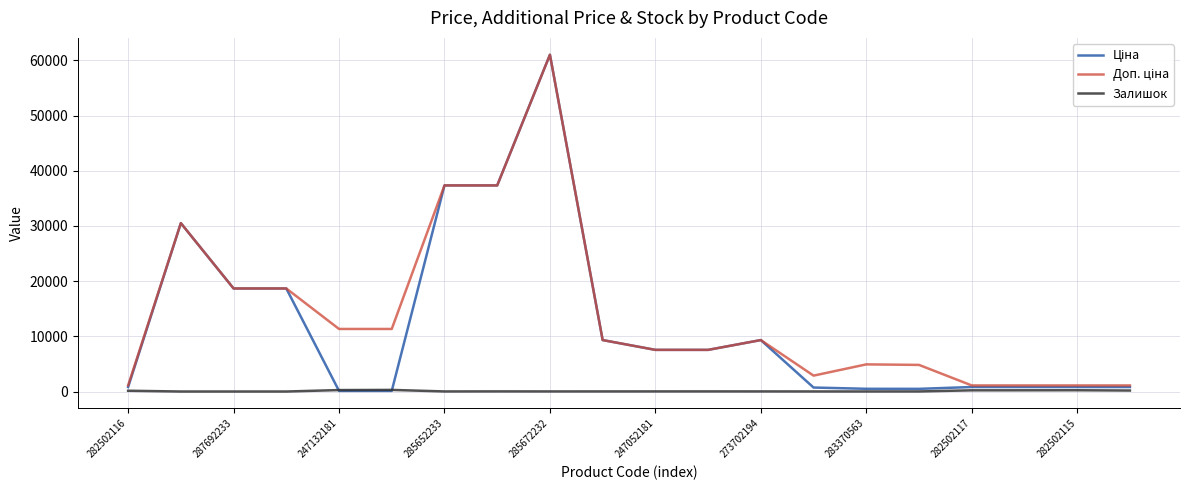

Which series has the widest spread of values?

Ціна